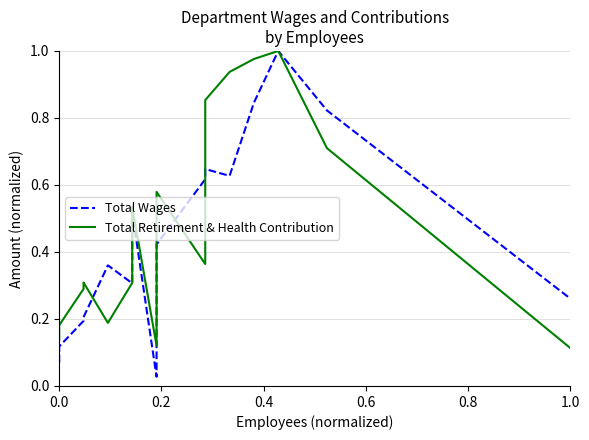

The Total Wages series shows 0.7 at 13. True or false?

False